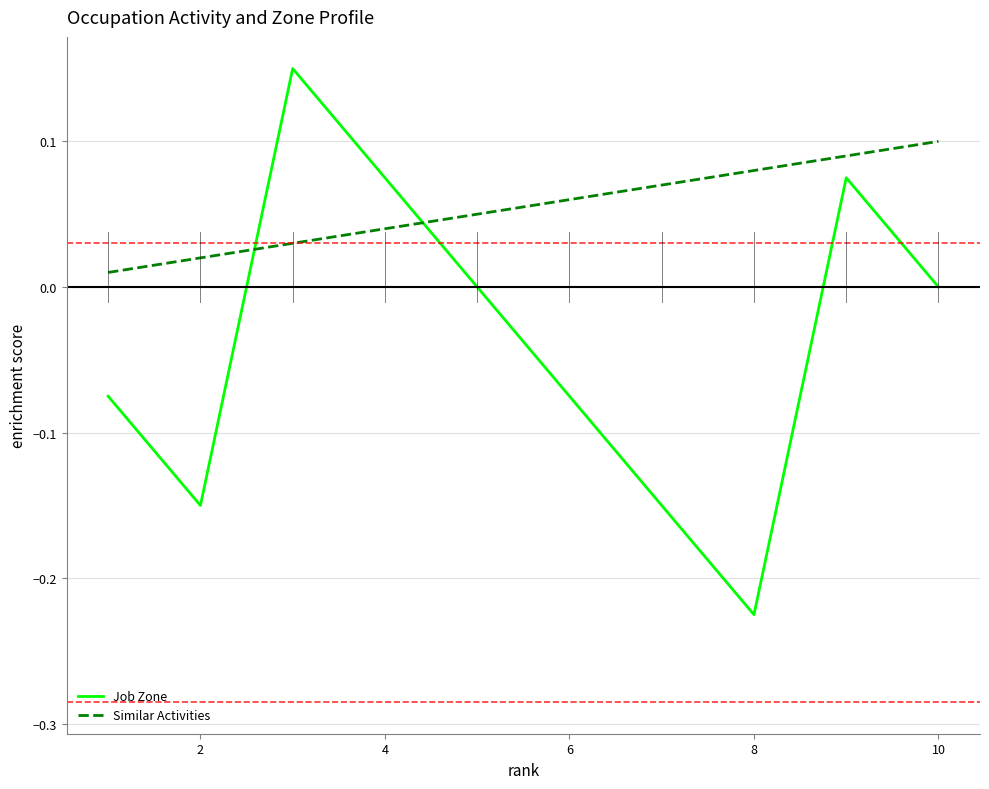

What is the difference between the maximum and minimum values in the Job Zone series?

0.4